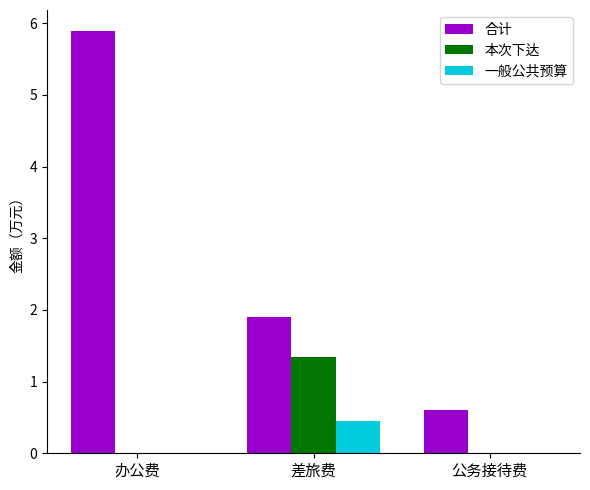

What is the sum of all 合计 values?

8.4